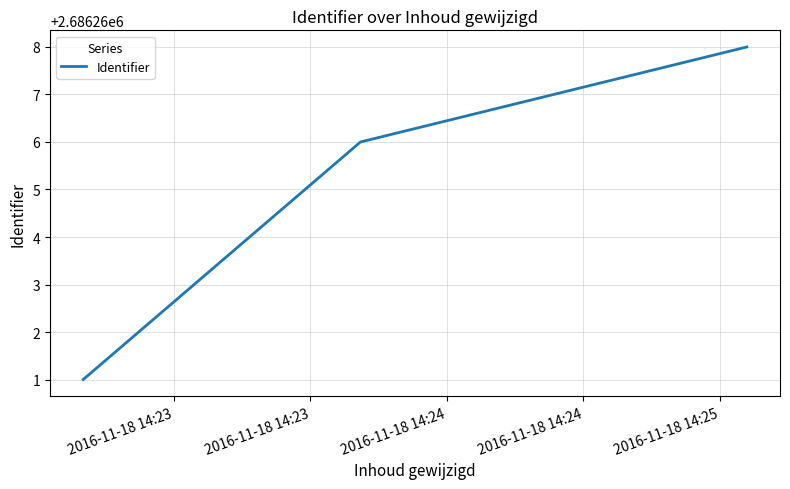

What is the greatest value displayed?

2686268